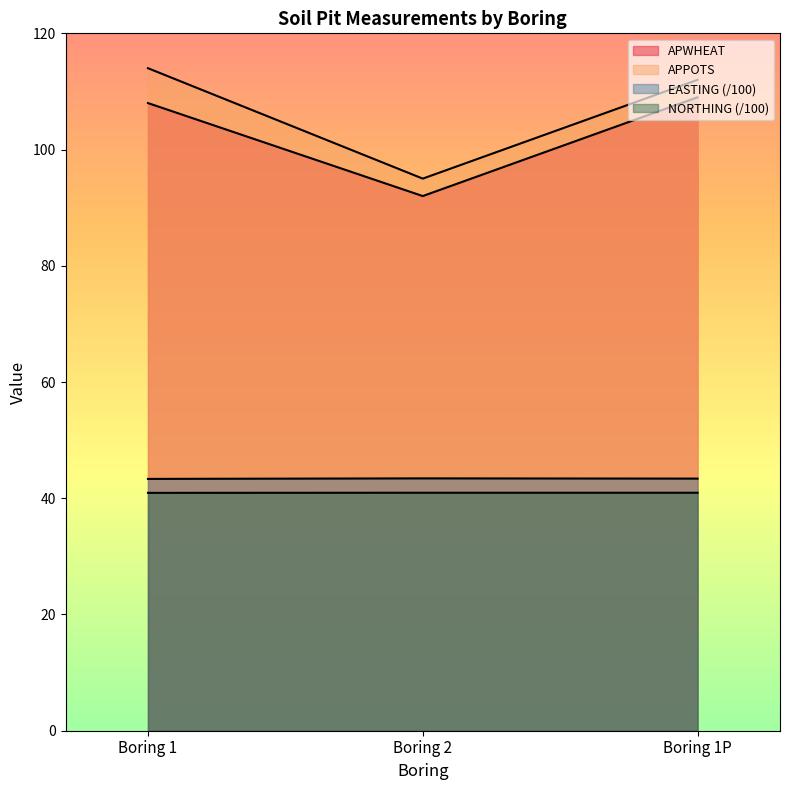

What is the total value across all series at Boring 1?

306.3